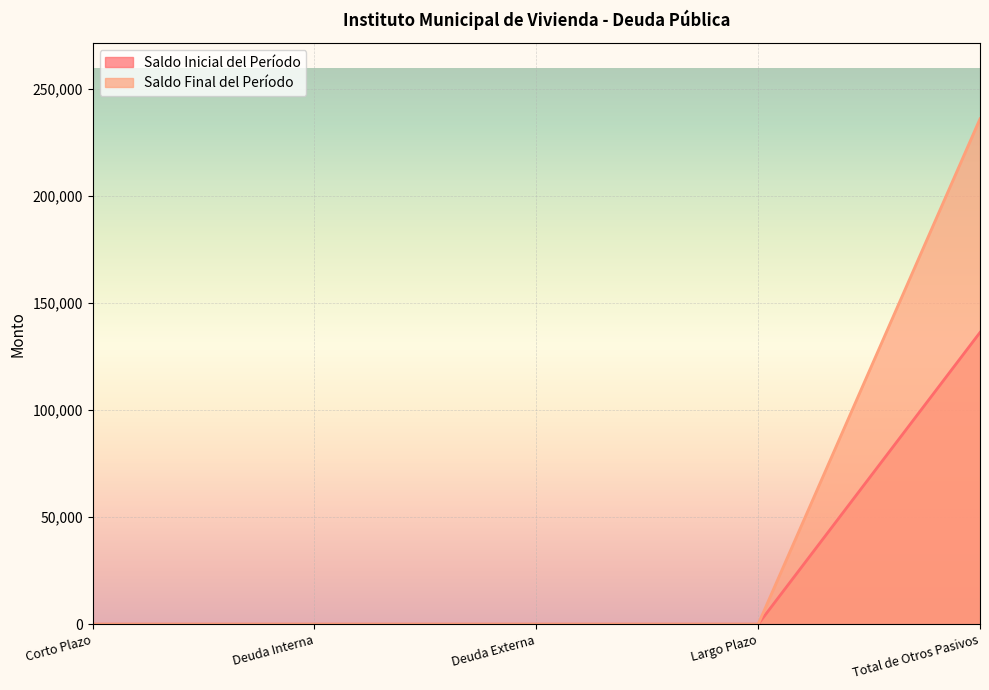

Does the chart display data point markers on the line(s)?

No